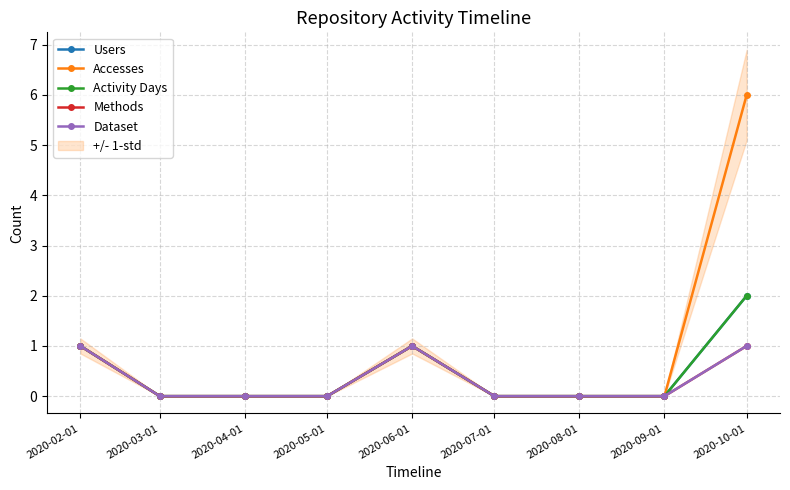

What are all the series names shown in the legend?

Users, Accesses, Activity Days, Methods, Dataset